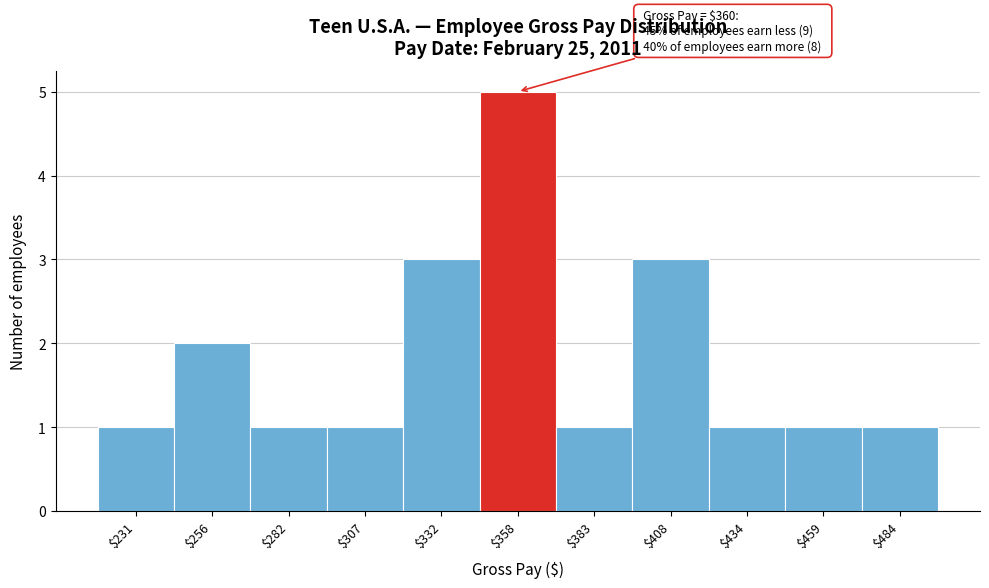

Reading left to right, what are all the values shown in this chart?

1	2	1	1	3	5	1	3	1	1	1